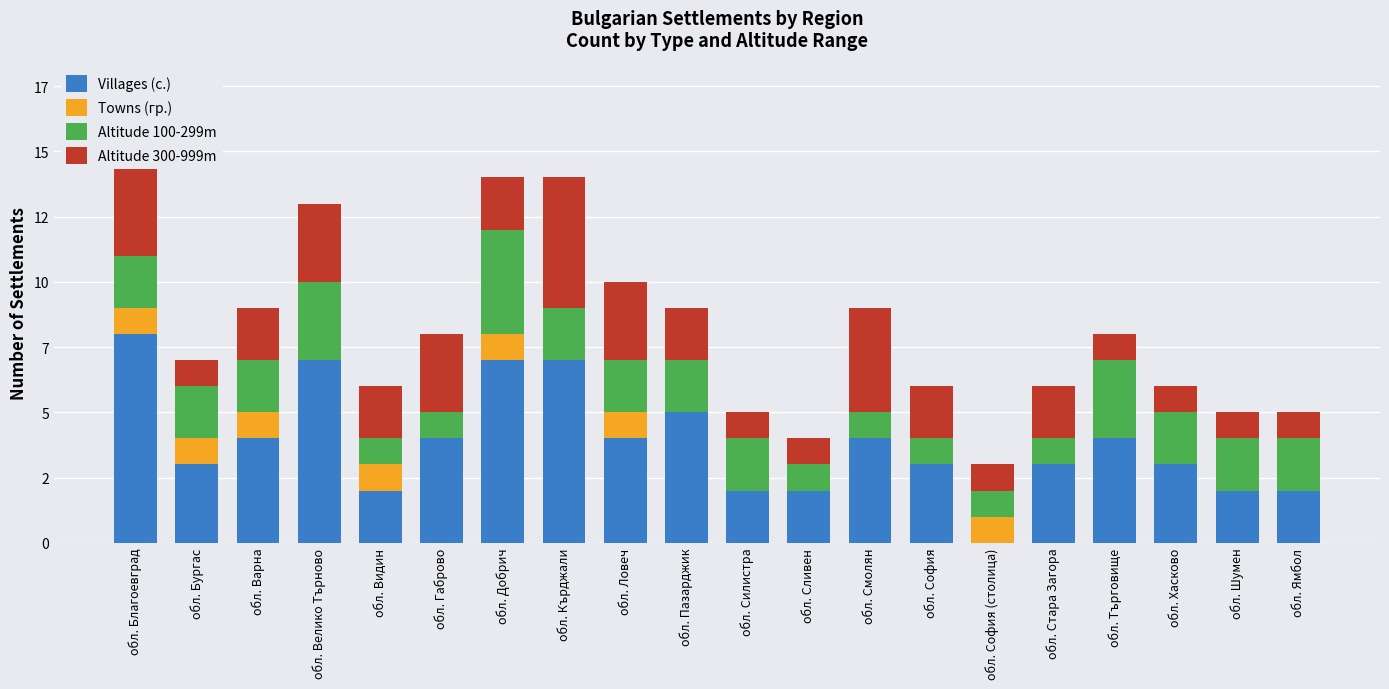

Is it true that Villages (с.) equals 0 at обл. София (столица)?

True